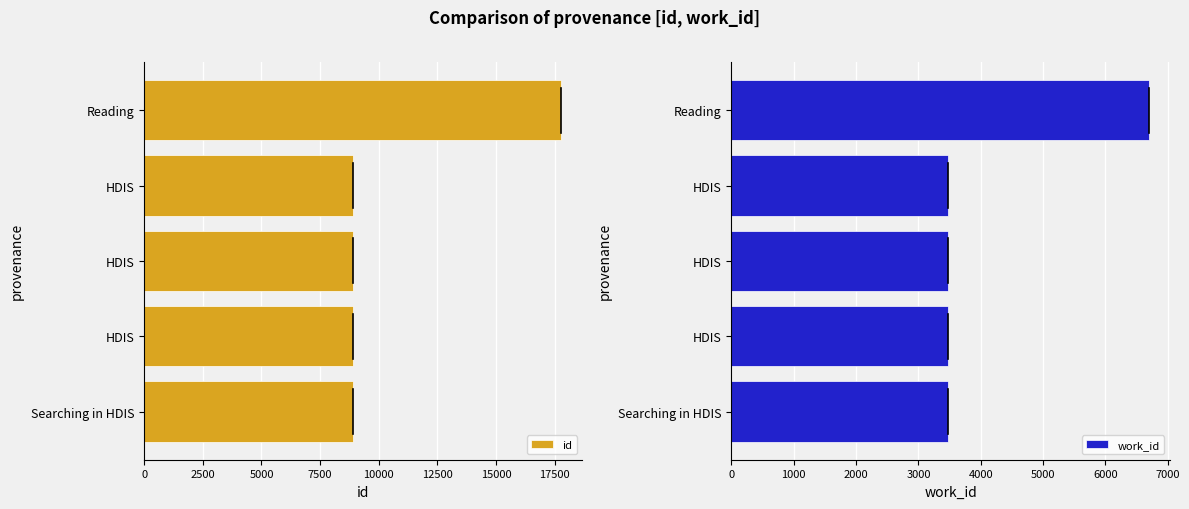

What is the value of the id bar at the 4th from the left?

8921